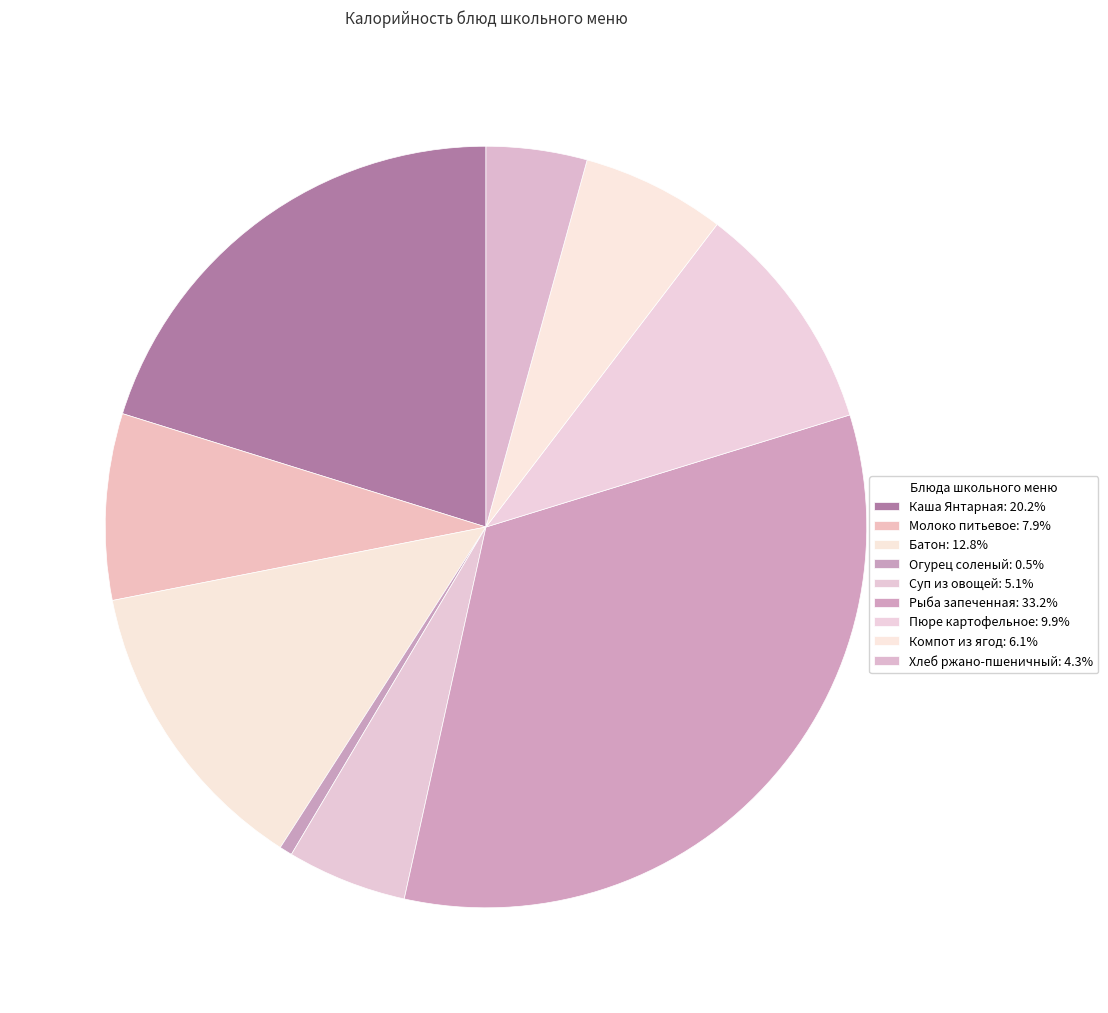

Do Огурец соленый and Батон together represent more than half of the pie?

No